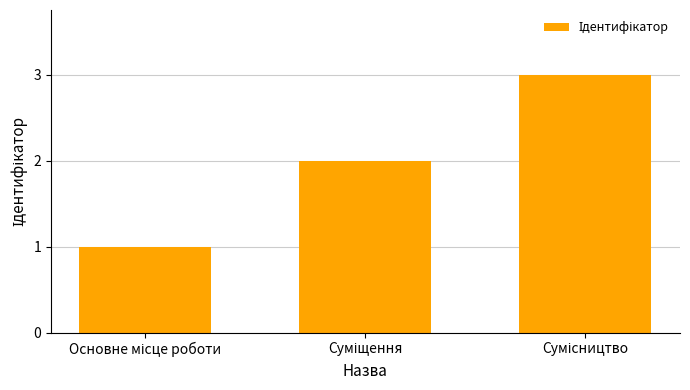

How many bars are there in total?

3